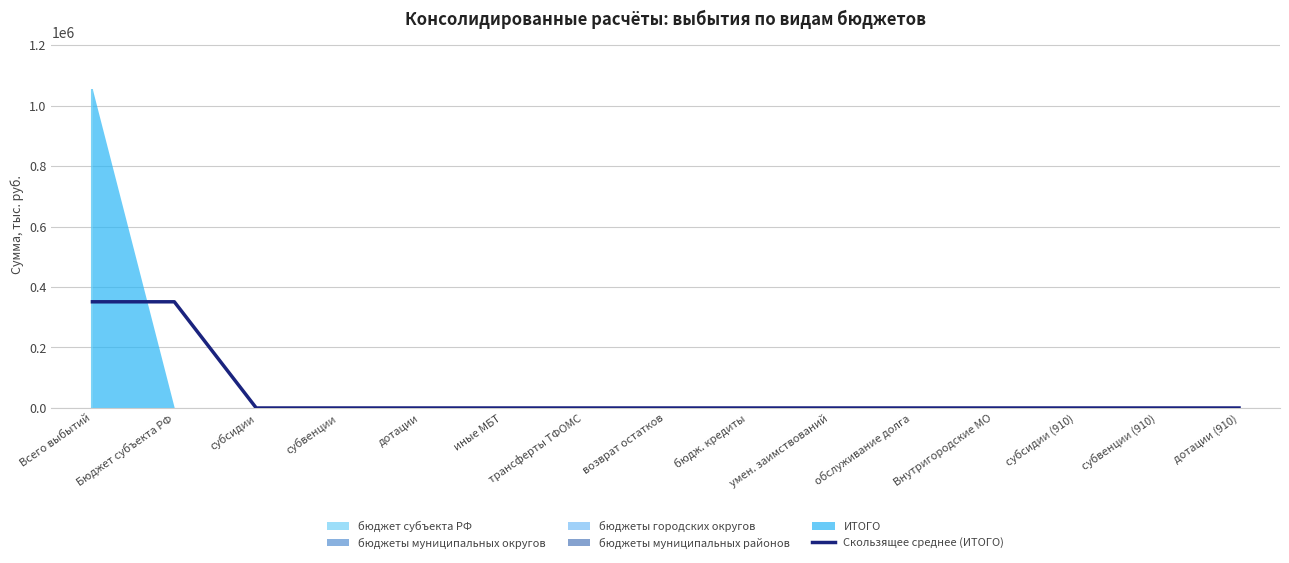

What is the maximum value shown in the chart?

351135.0